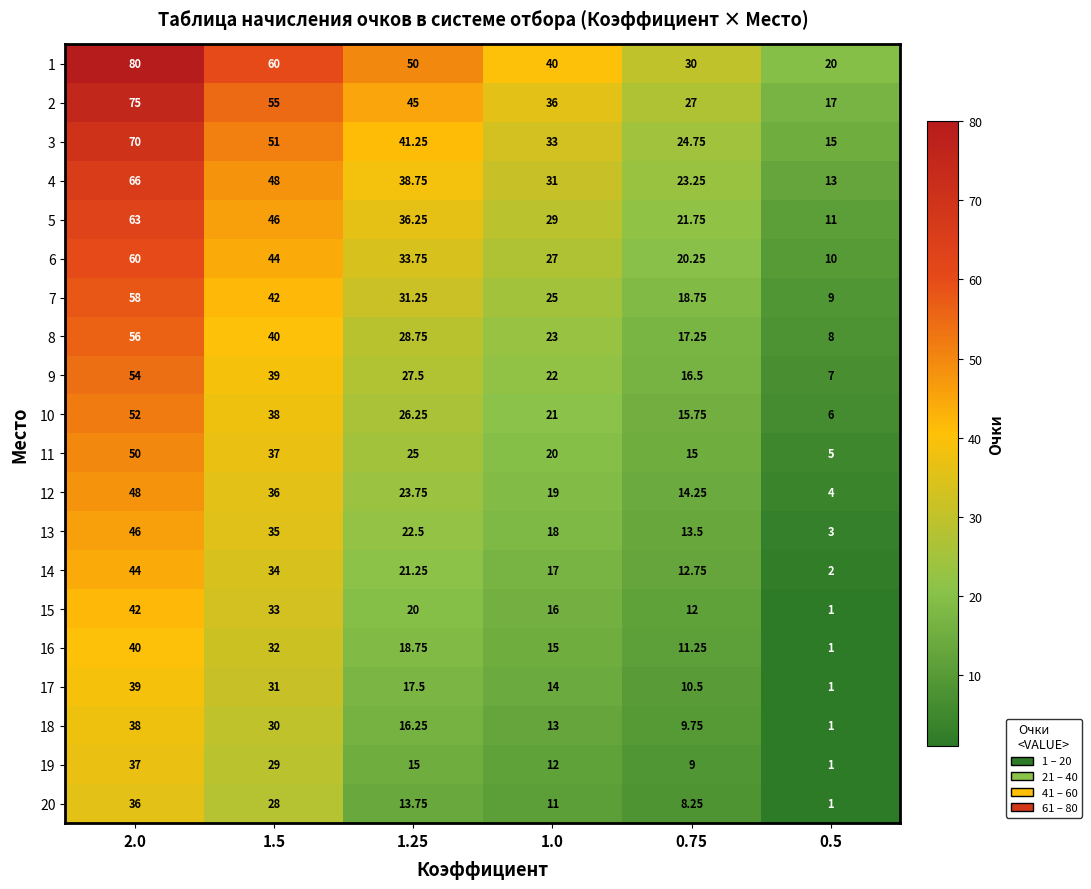

At which category is the sum across all series the highest?

2.0